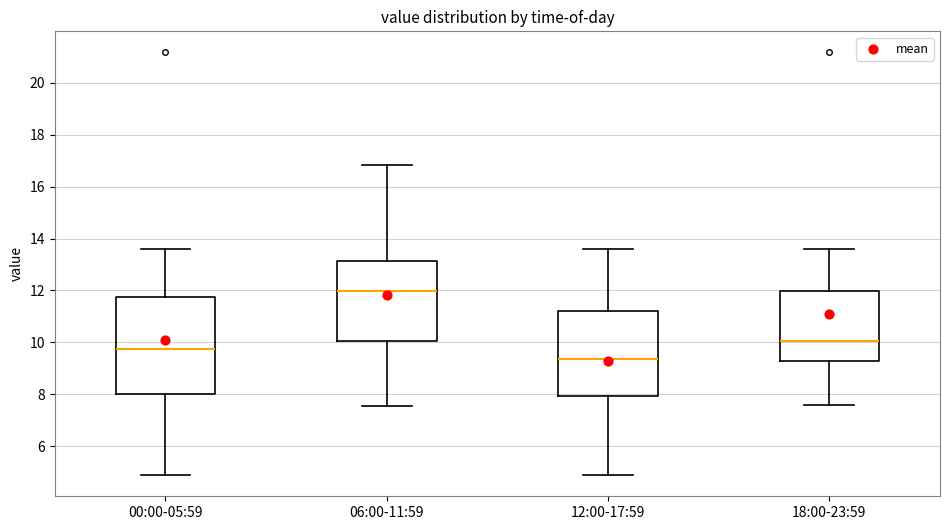

Which box has the highest median line?

06:00-11:59